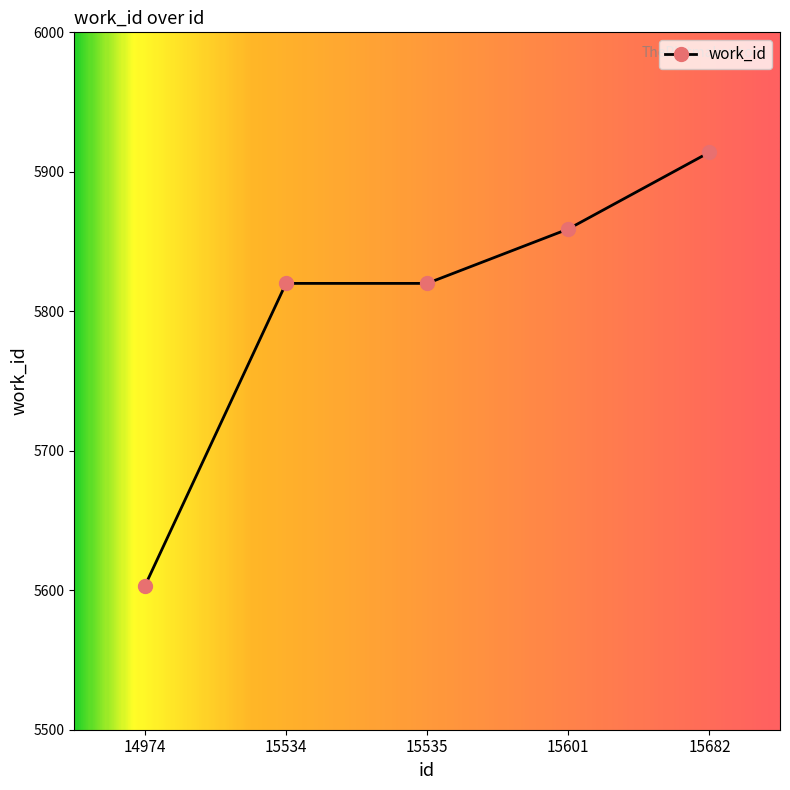

Reading left to right, transcribe all the data shown in this chart.

5603	5820	5820	5859	5914